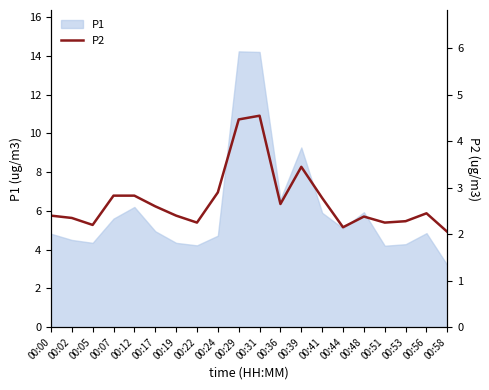

Does the chart display data point markers on the line(s)?

No